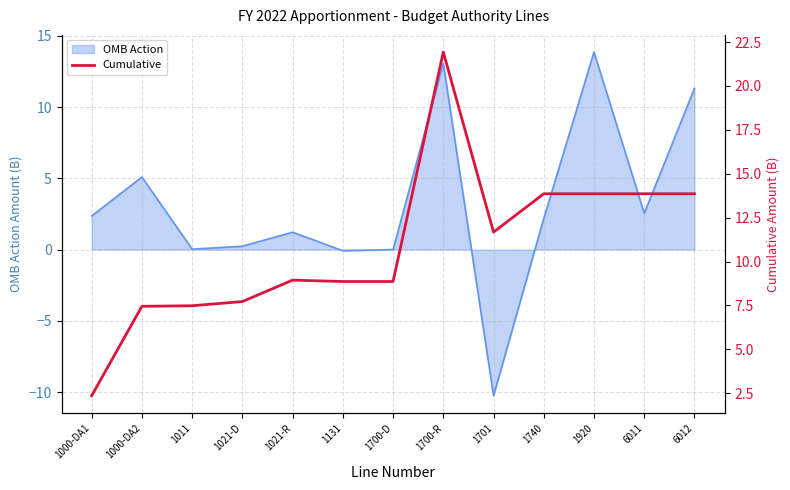

Where is the data nearest to the value 12?

1701